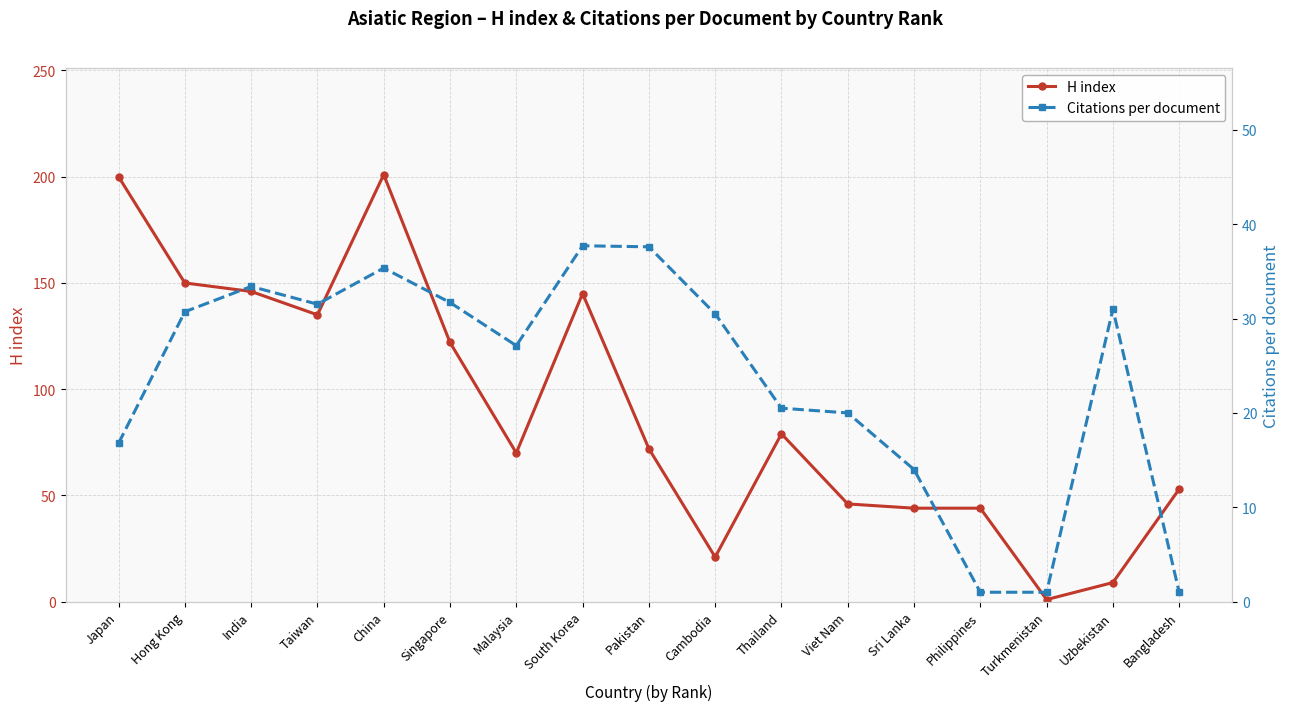

Where does the Citations per document series first go above 30?

Hong Kong